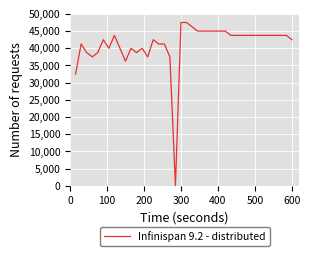

Is this an area chart (filled region under the line)?

No